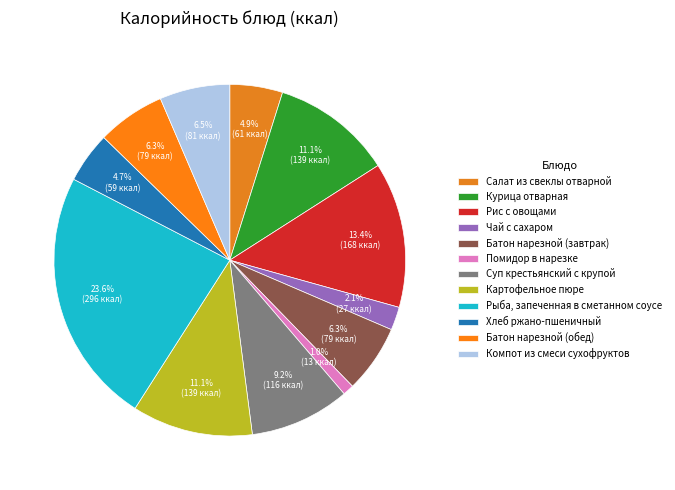

How many segments does this pie chart have?

12